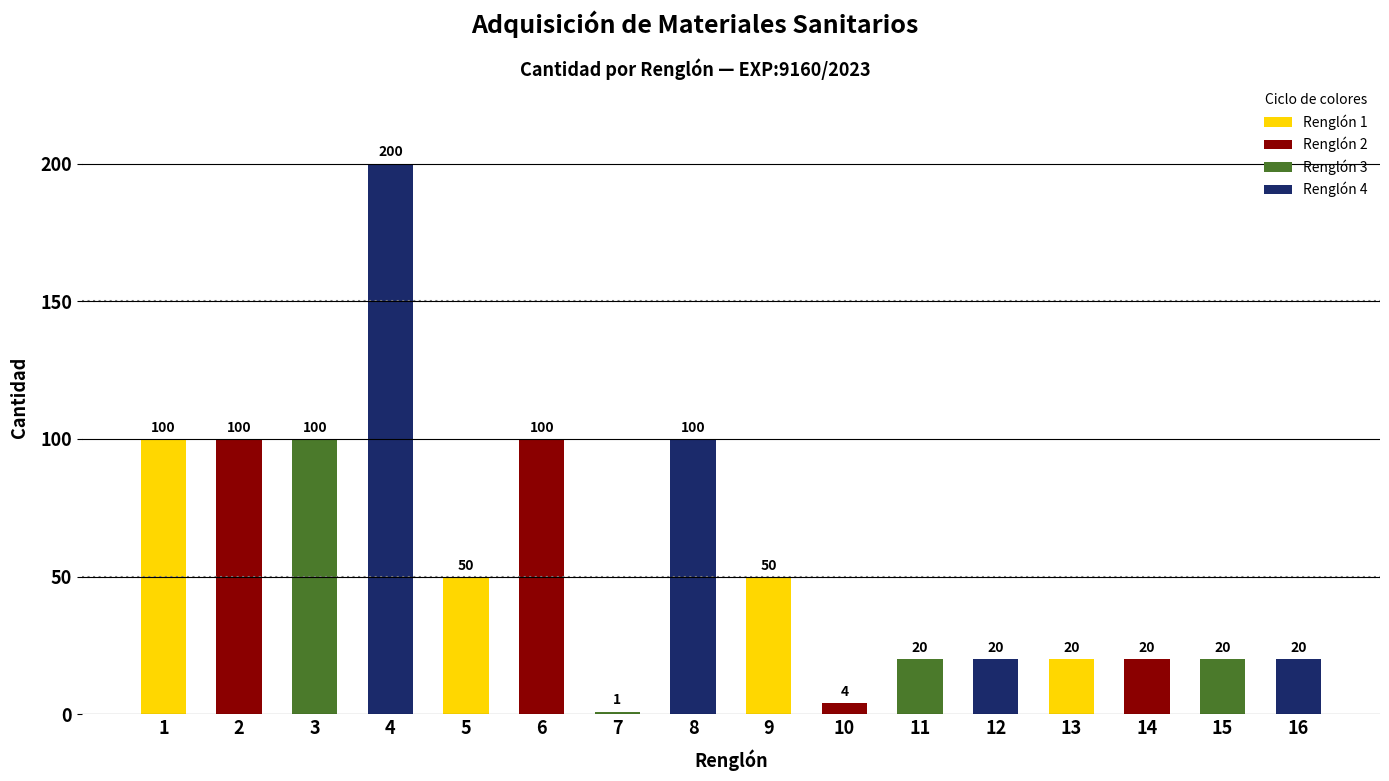

What is the average value?

58